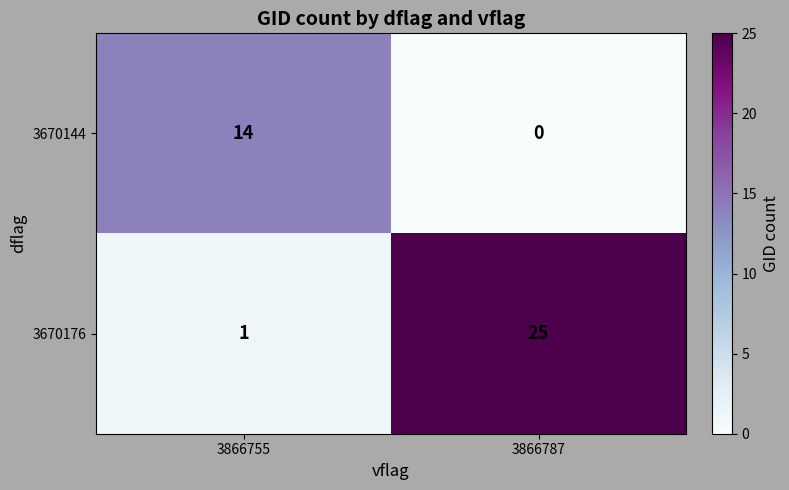

At which label does 3670144 reach its peak?

3866755